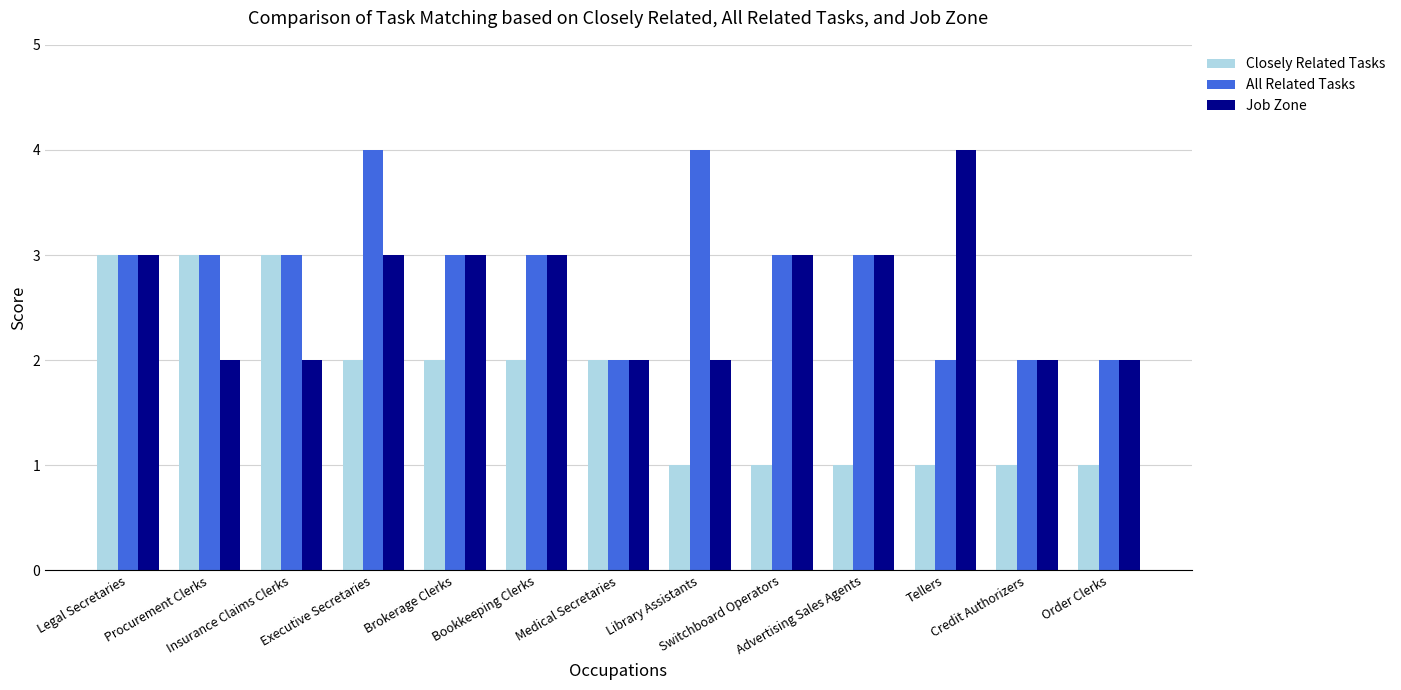

Which series has the largest total across all categories?

All Related Tasks